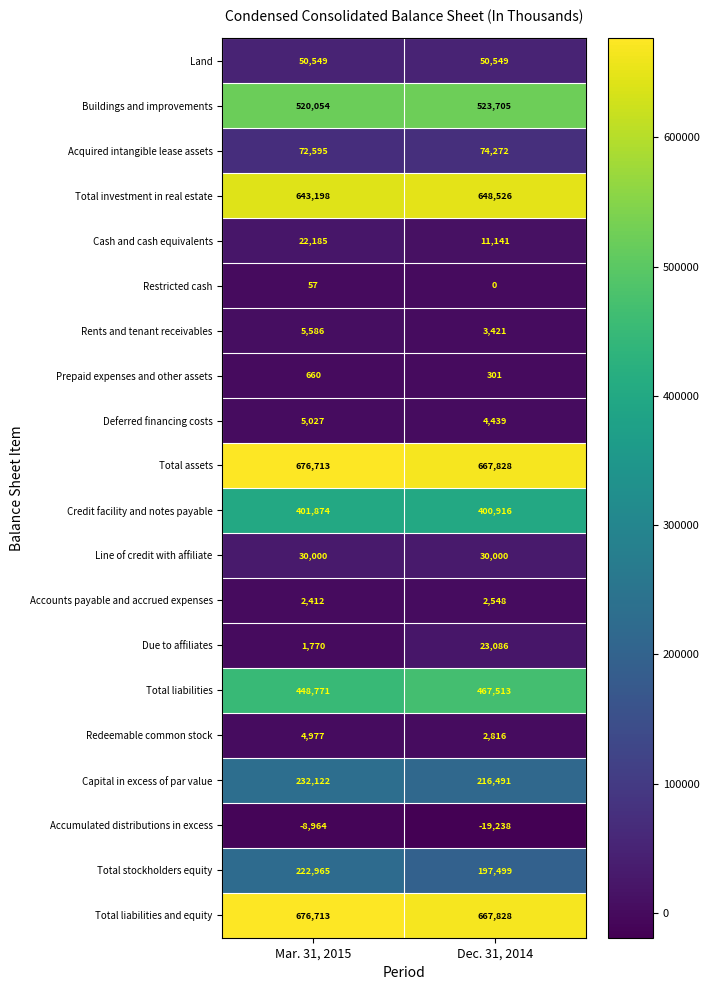

At which label is Rents and tenant receivables closest to 4503?

Dec. 31, 2014